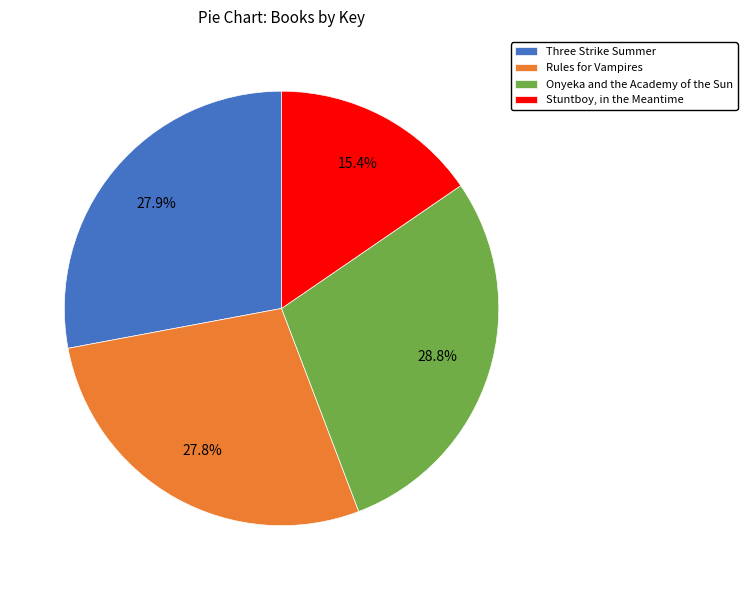

To the nearest percent, what percentage of the pie is Rules for Vampires?

28%